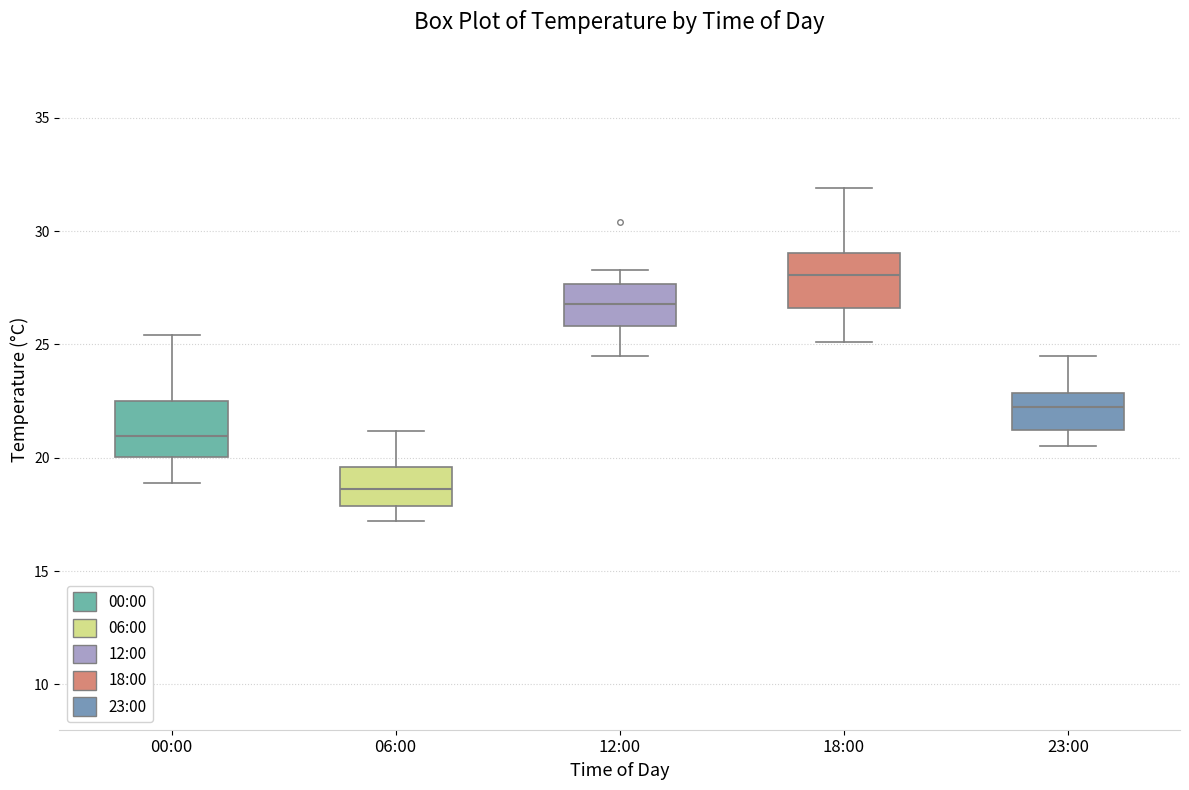

Which box's median line is the lowest?

06:00